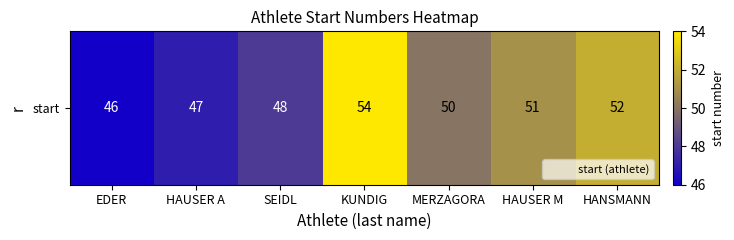

What is the difference between the second highest and minimum values?

6